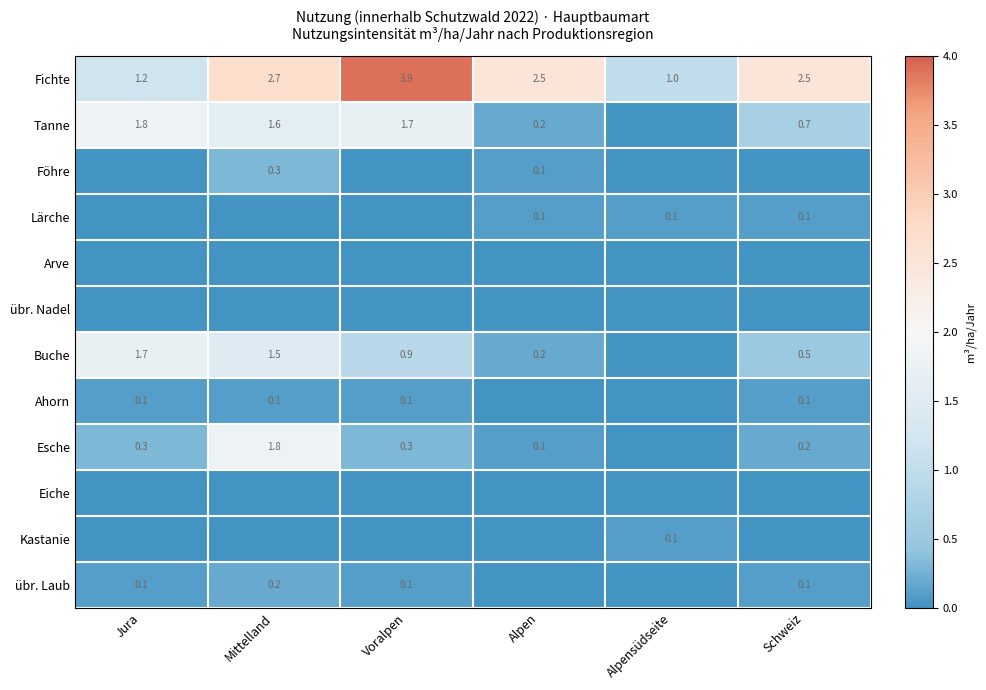

True or false: Ahorn has a value of 0.1 at Schweiz.

True